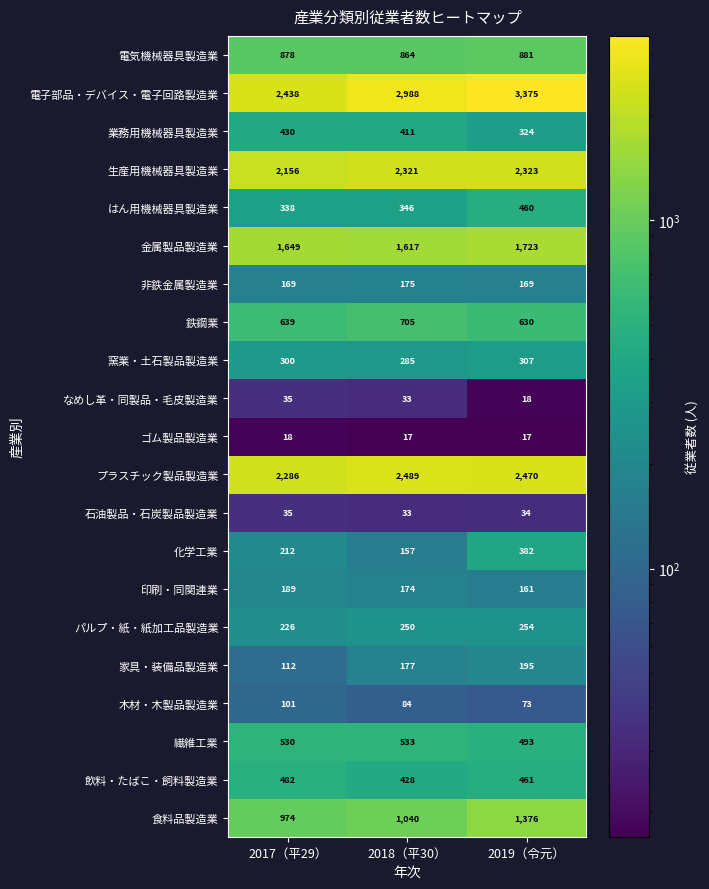

What is the sum of the 金属製品製造業 values at 2018（平30） and 2017（平29）?

3266